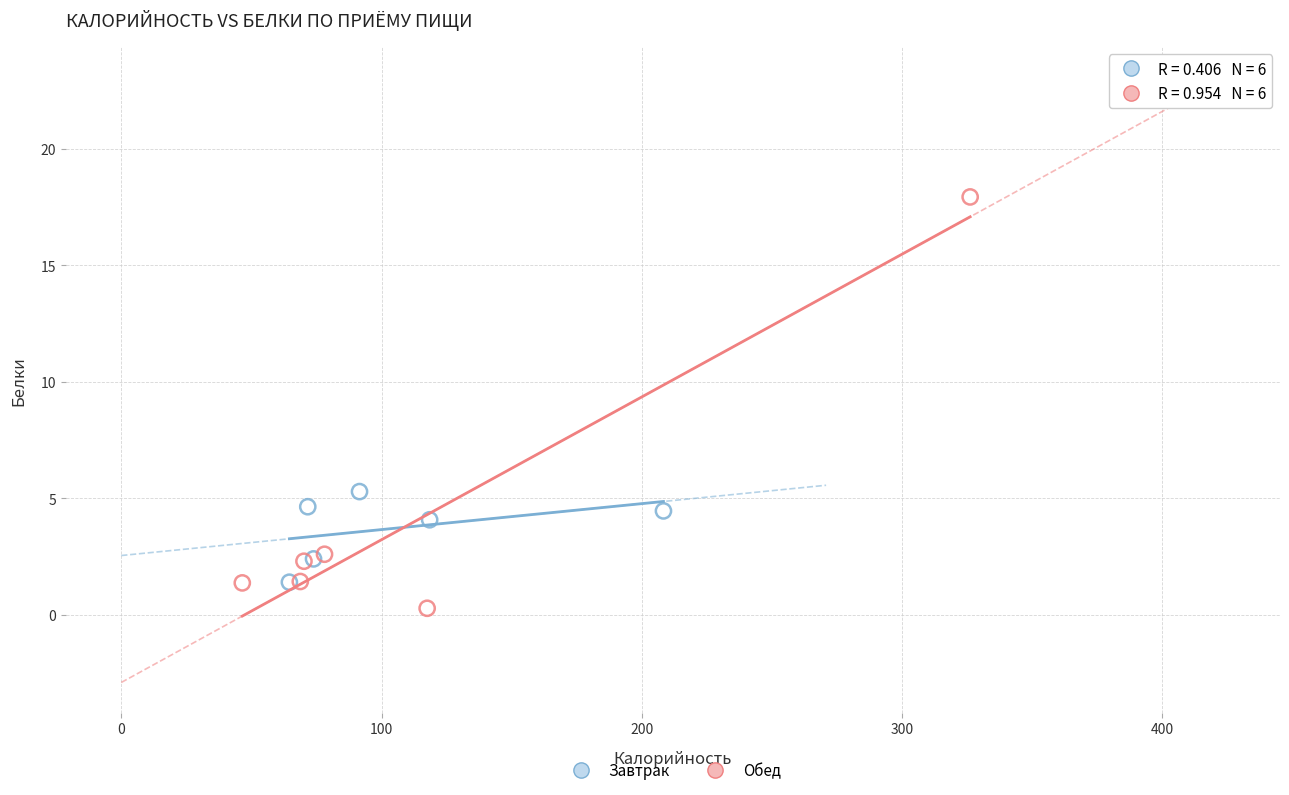

Which series contains the lowest Y value?

Обед